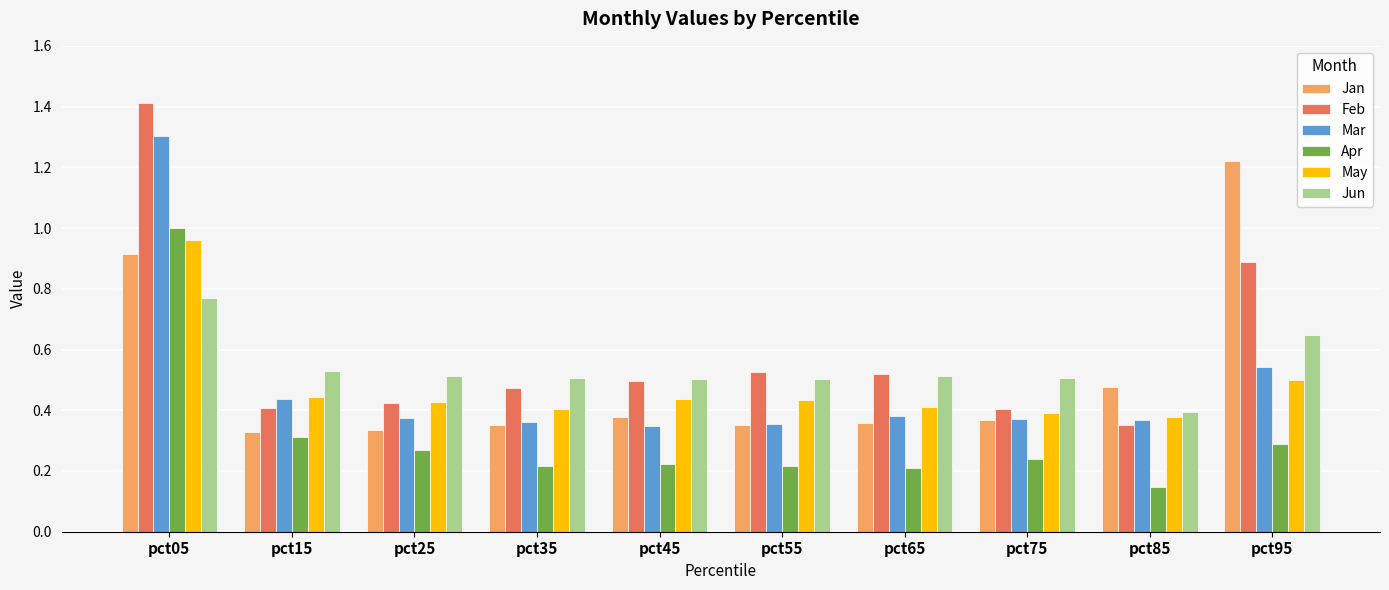

Between pct35 and pct75, which series saw the biggest shift?

Feb